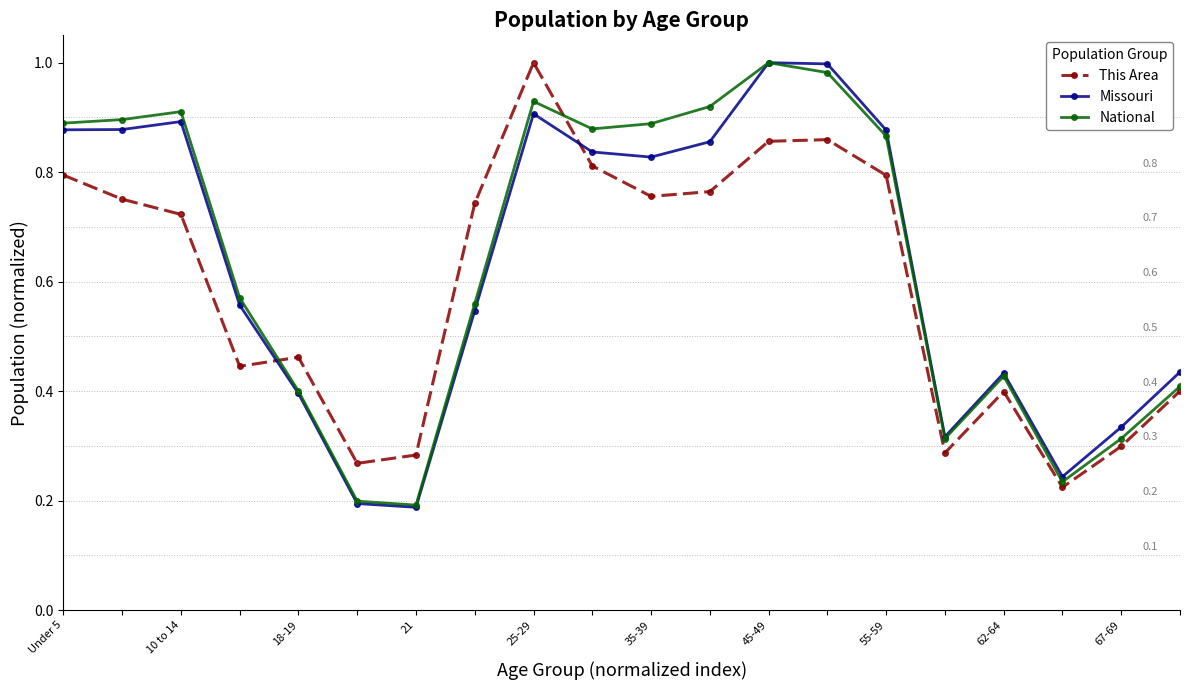

At how many categories does at least one series exceed 0?

20